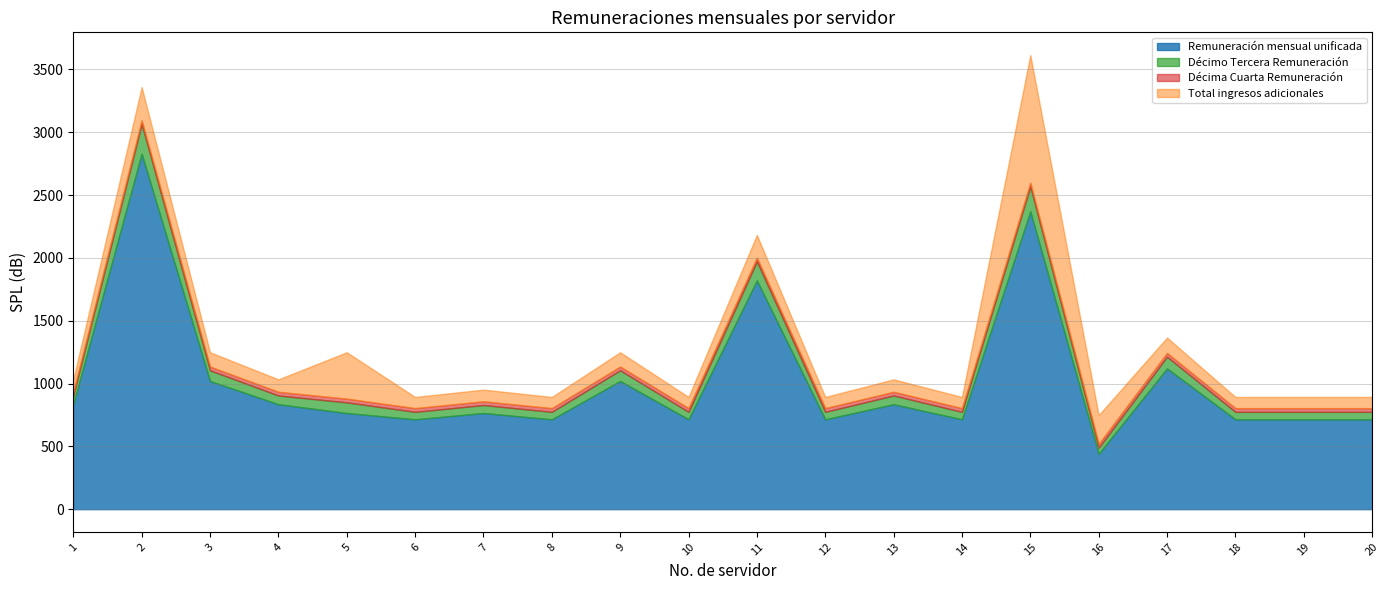

What is the maximum value shown in the chart?

2828.5